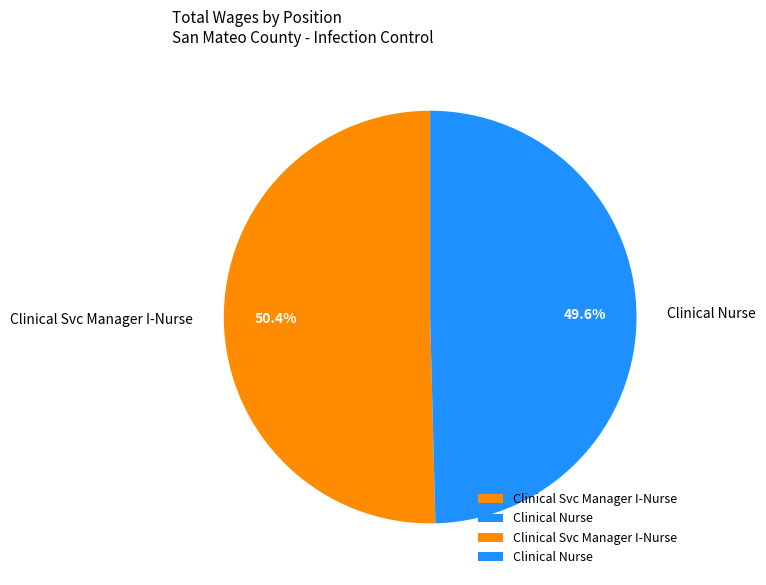

To the nearest percent, what is the combined percentage of Clinical Svc Manager I-Nurse and Clinical Nurse?

100%